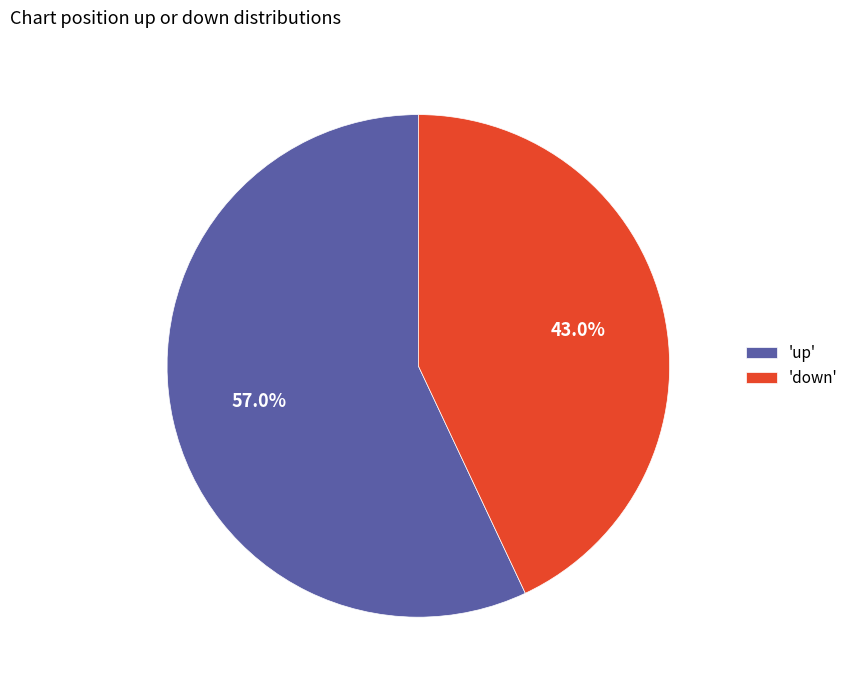

How many slices are in this pie chart?

2